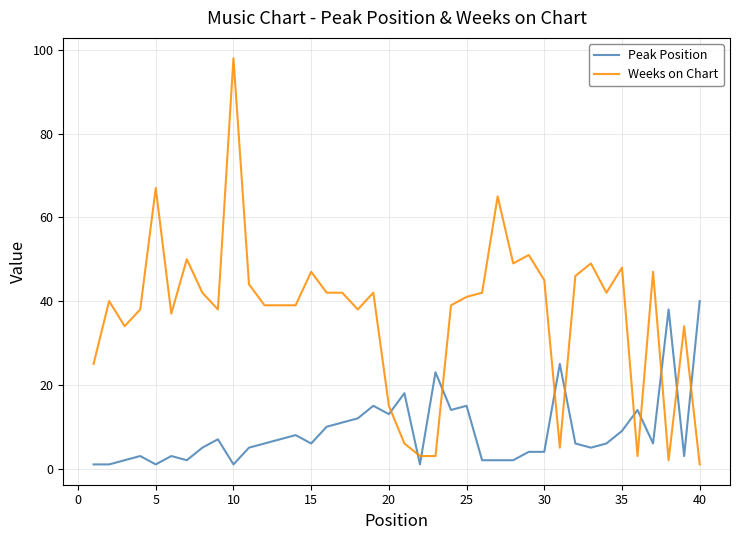

Rank the series by their maximum value, from lowest to highest.

Peak Position, Weeks on Chart